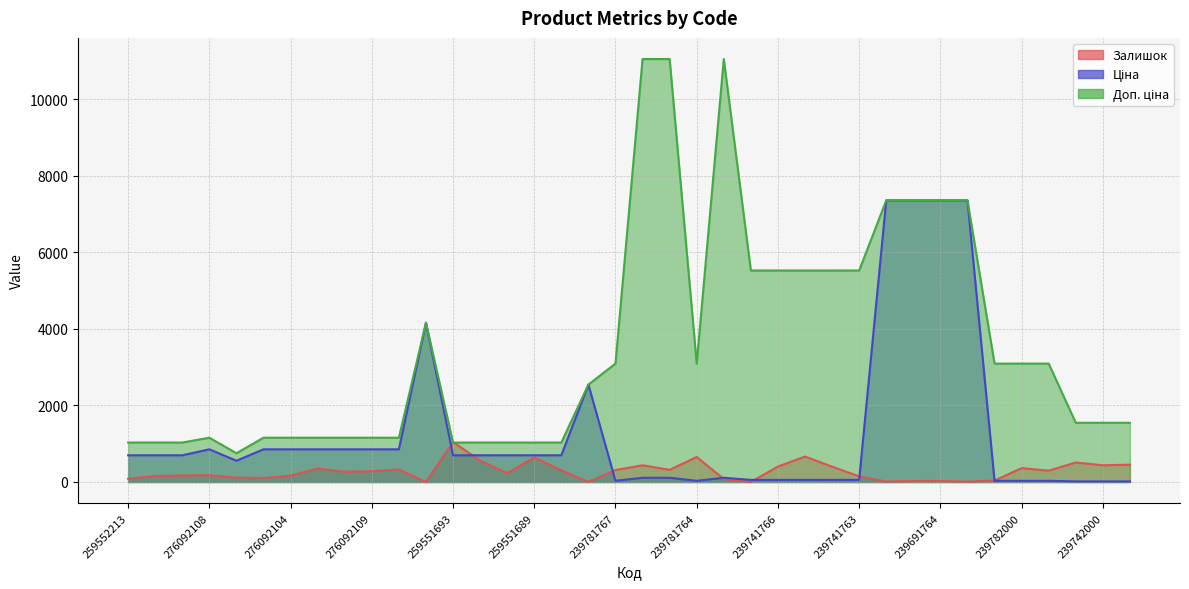

The value of Залишок at 239741765 is 665.0. True or false?

True